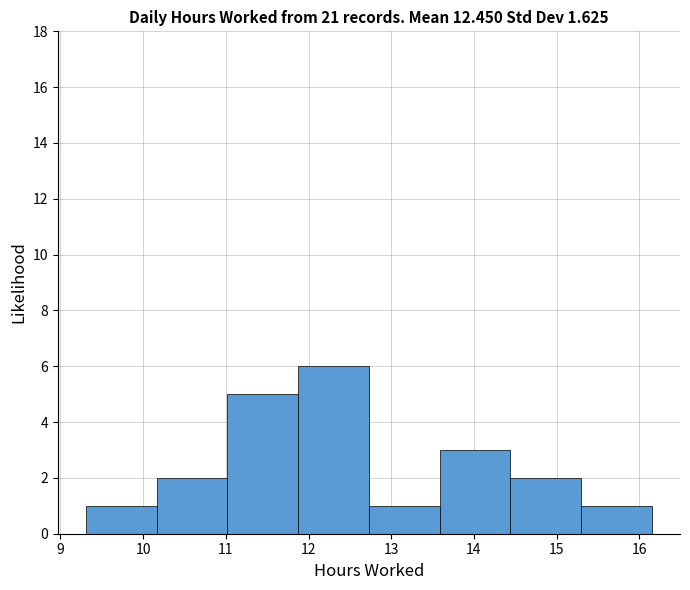

How tall is the bar that spans 9.3 to 10.2 on the x-axis? Neither the bar edges nor the heights are printed on the chart, so give them approximately, as read against the axes.

1